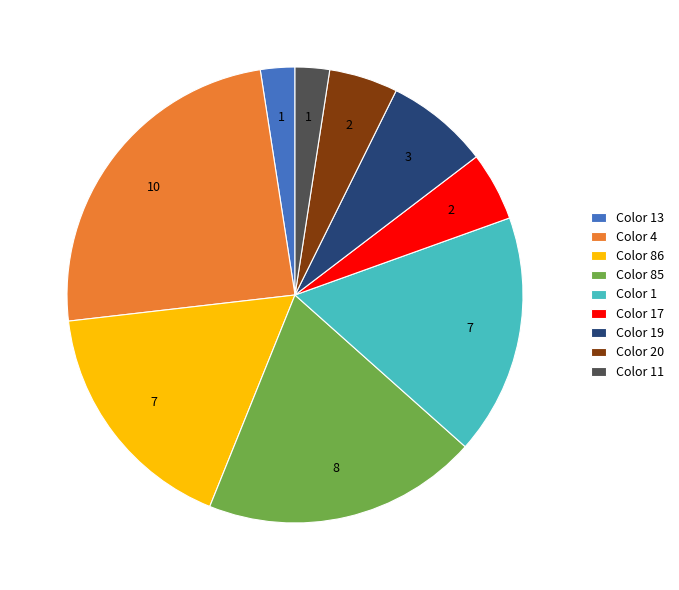

Do Color 85 and Color 11 together represent more than half of the pie?

No